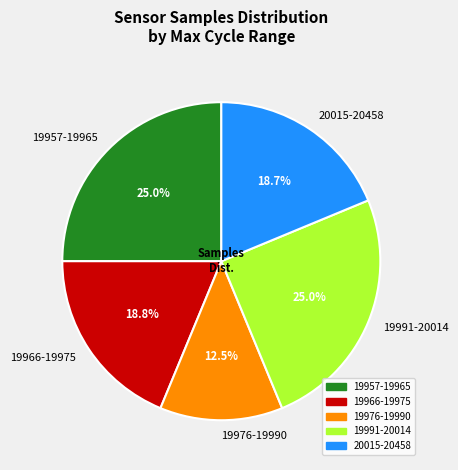

Between 19991-20014 and 19976-19990, which is larger?

19991-20014